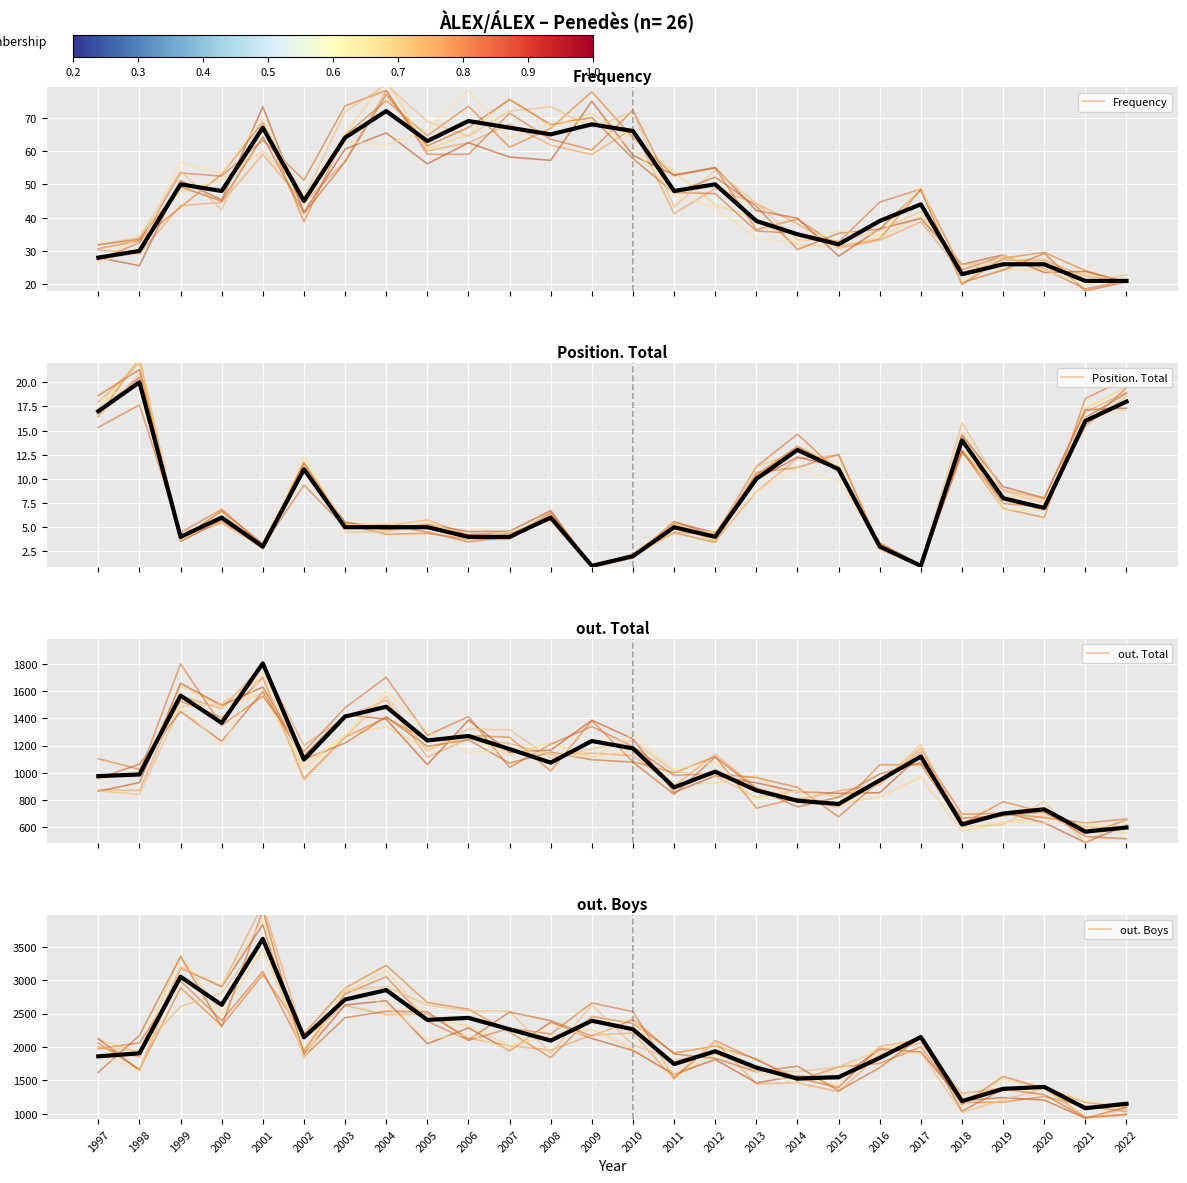

True or false: Frequency and out. Boys cross at least once.

False